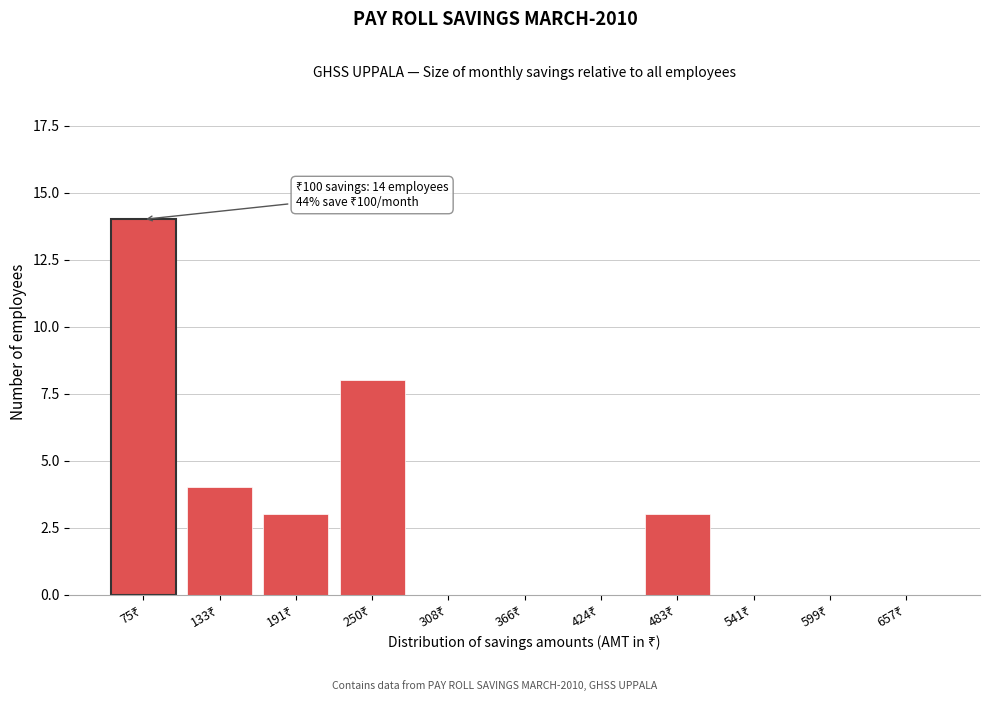

What is the greatest value displayed?

14